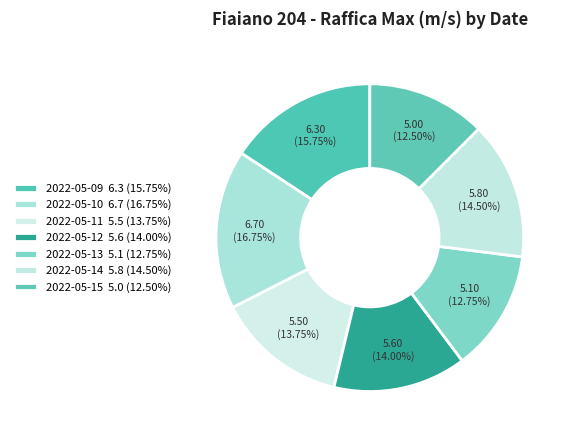

The 2022-05-13 slice represents 25% of the pie. True or false?

False